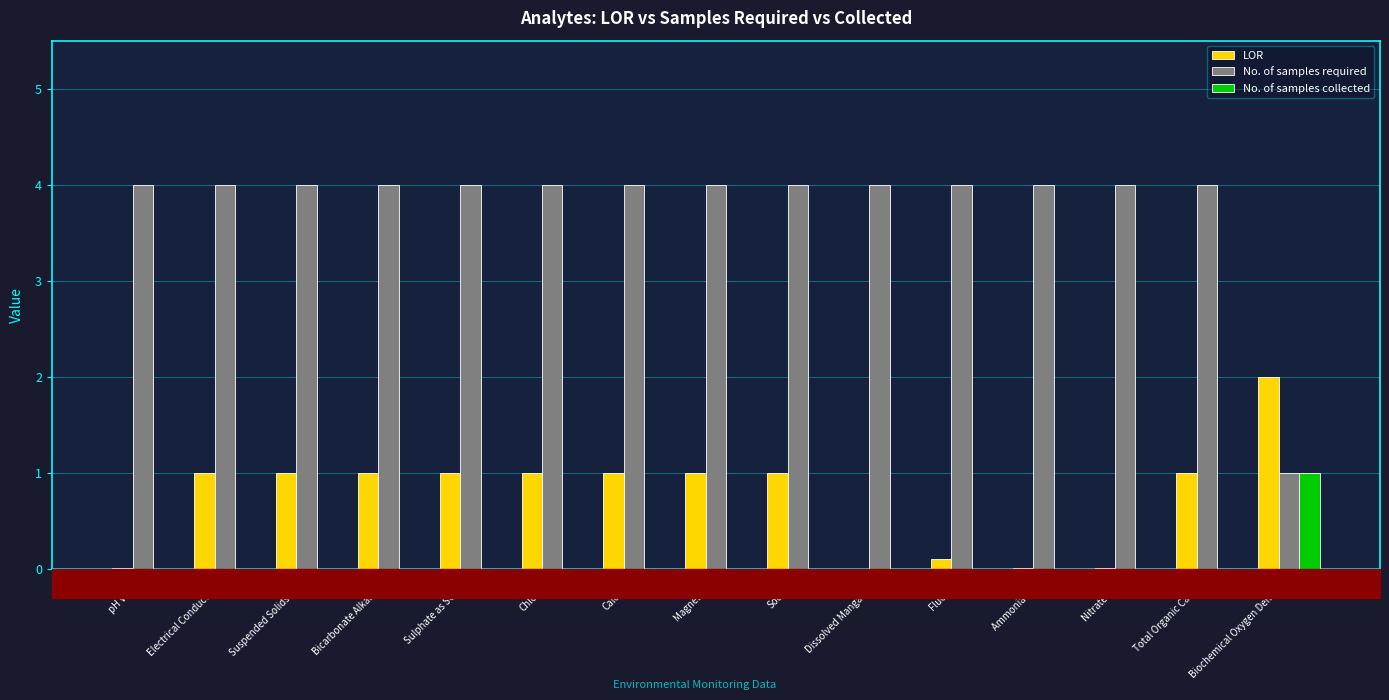

Which series has the largest total across all categories?

No. of samples required